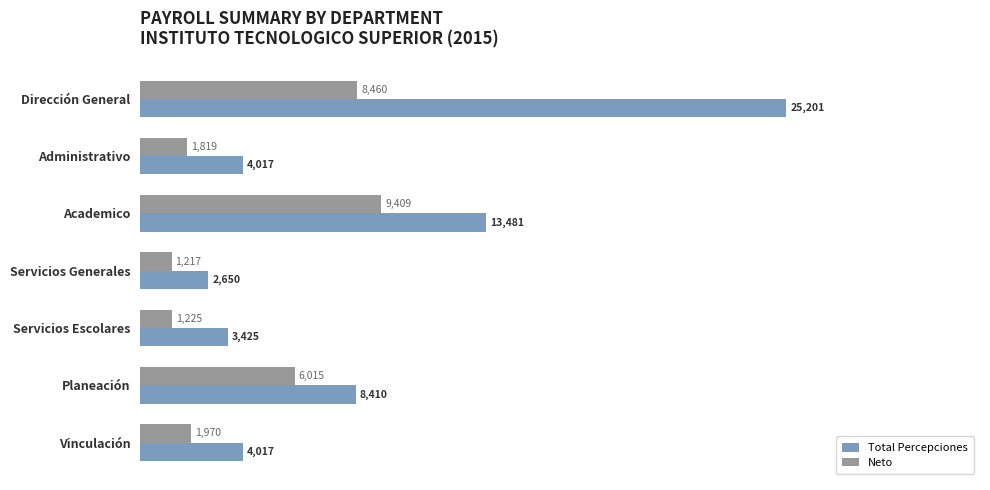

How many values in the Neto series exceed 1970?

4